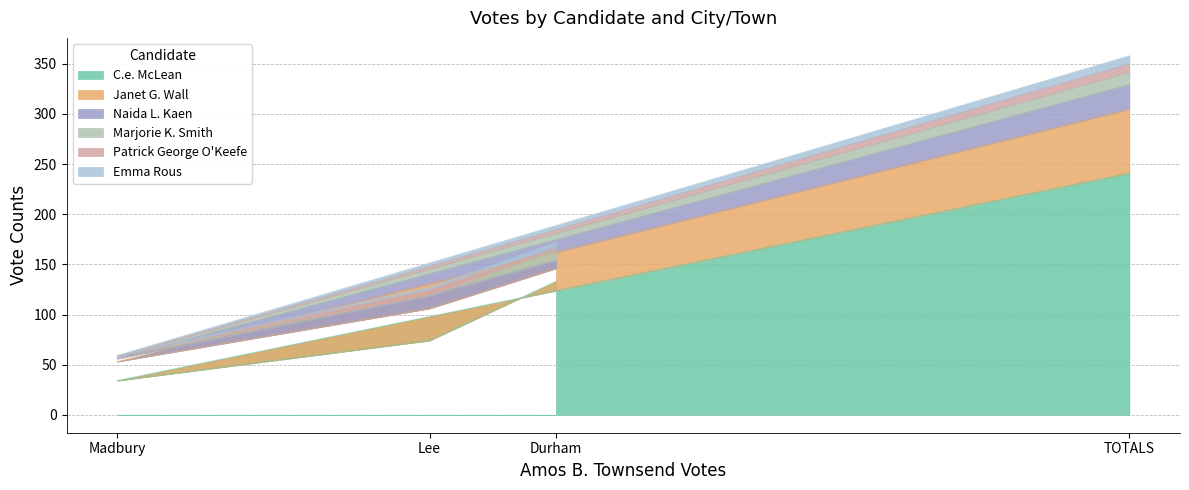

At which category does the chart reach its peak across all series?

TOTALS